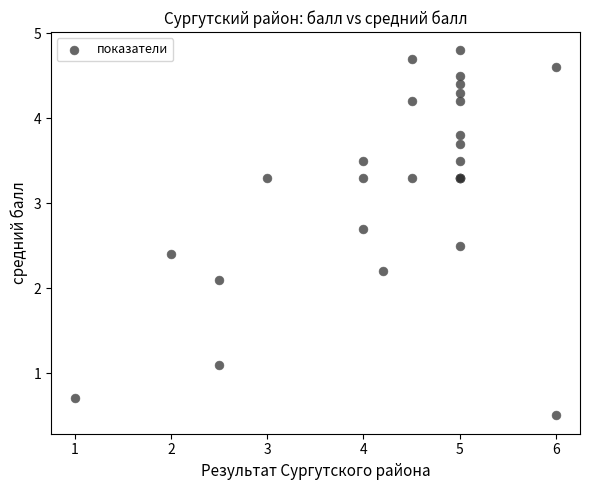

What Y value in the scatter plot is closest to 2?

2.1